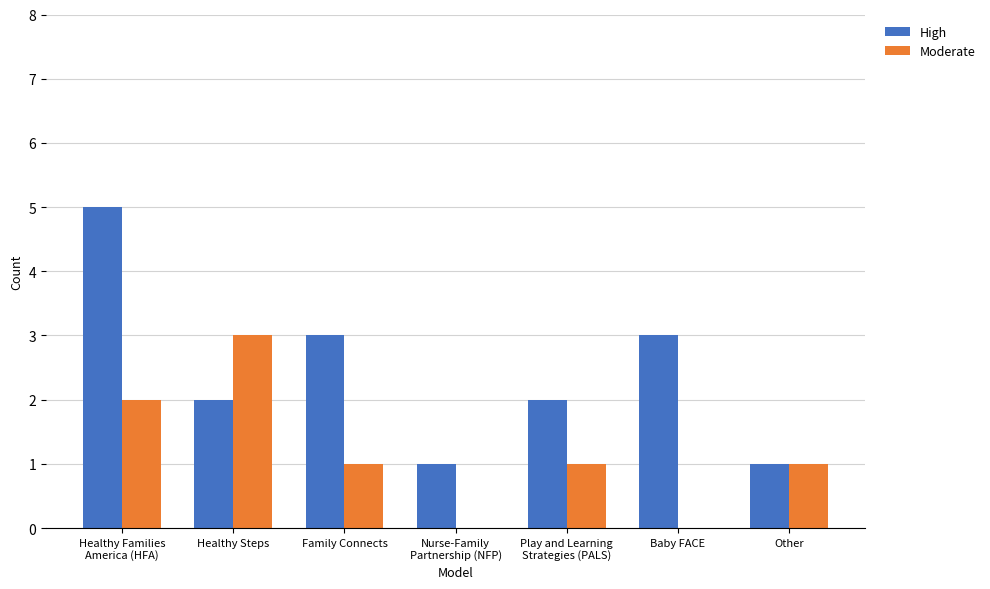

What is the maximum value shown in the chart?

5